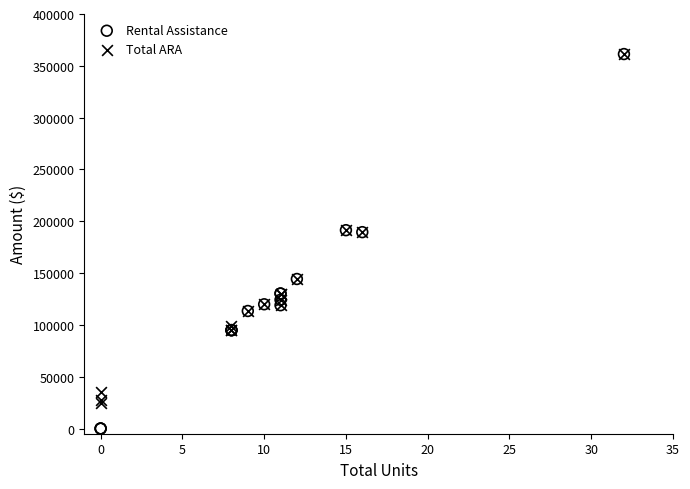

Which series has the widest spread of Y values?

Rental Assistance